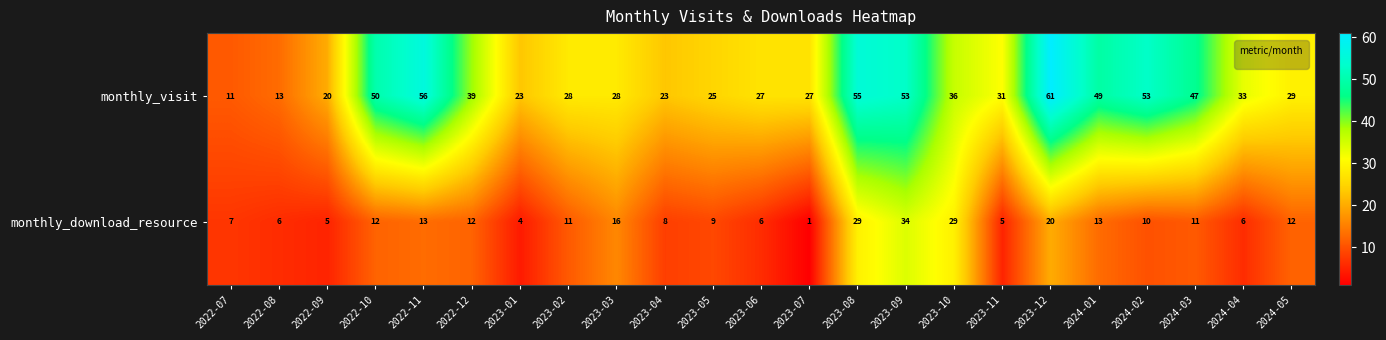

What is the difference between the highest and lowest values at 2023-01?

19